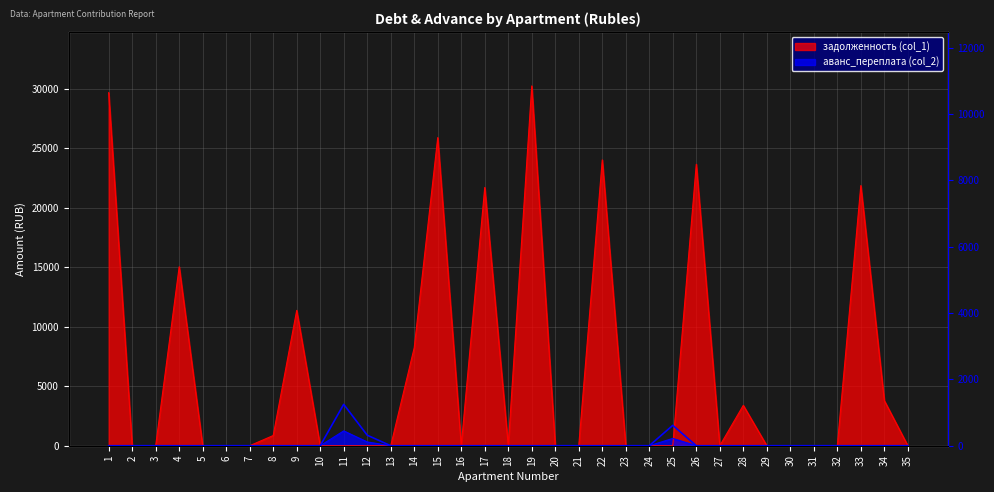

Is it true that the value at 25 is 832.0?

False